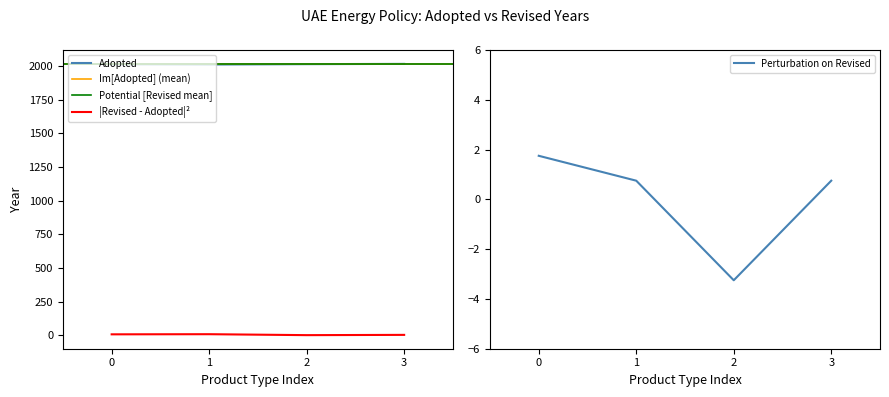

True or false: |Revised - Adopted|² and Adopted intersect in this chart.

False